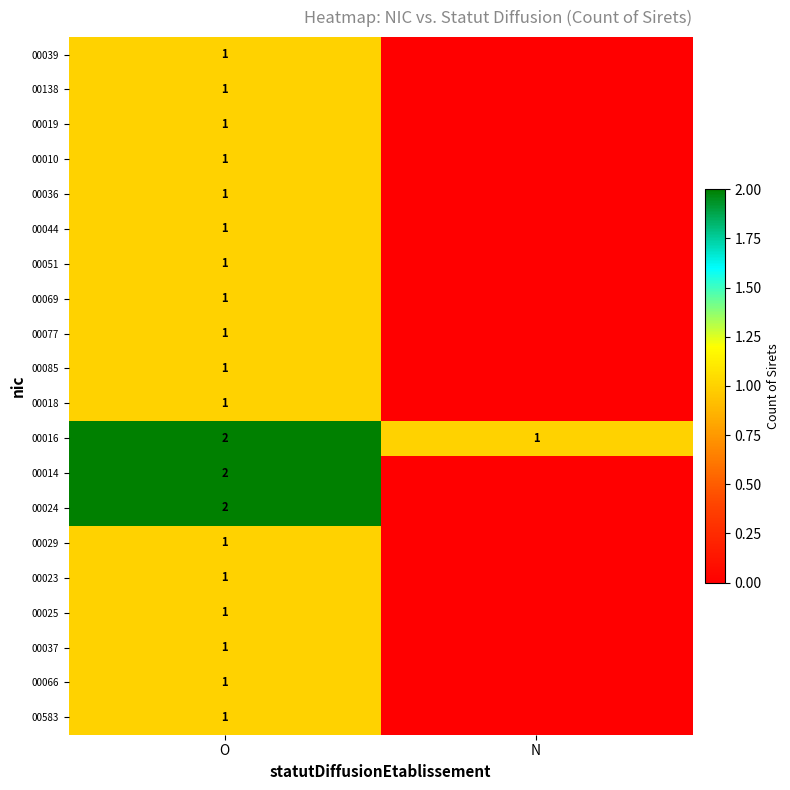

At which category is the sum across all series the highest?

O